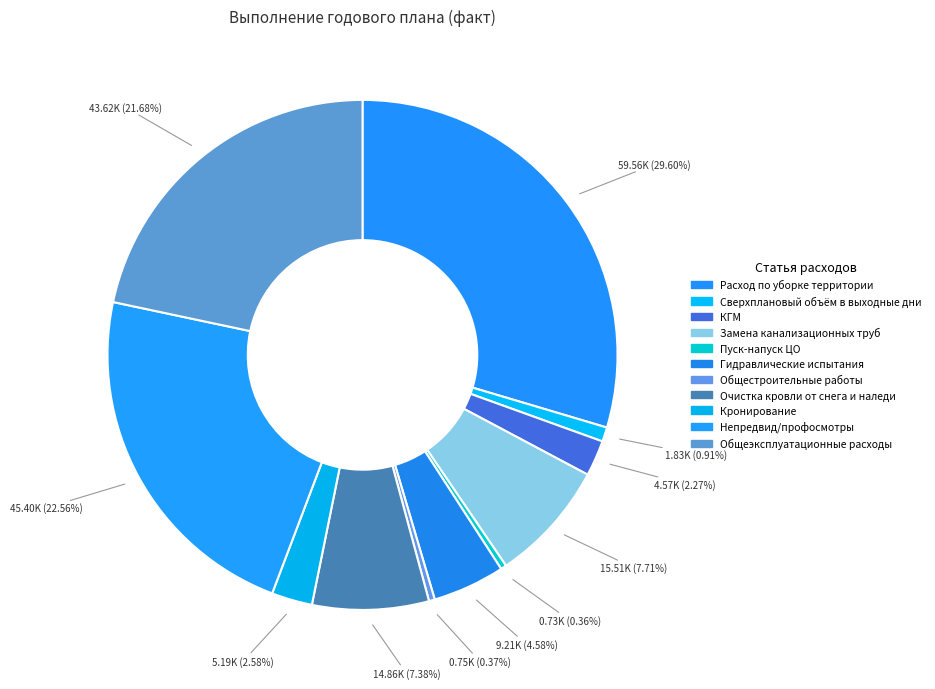

What percentage do Непредвид/профосмотры and Сверхплановый объём в выходные дни together represent?

23.5%